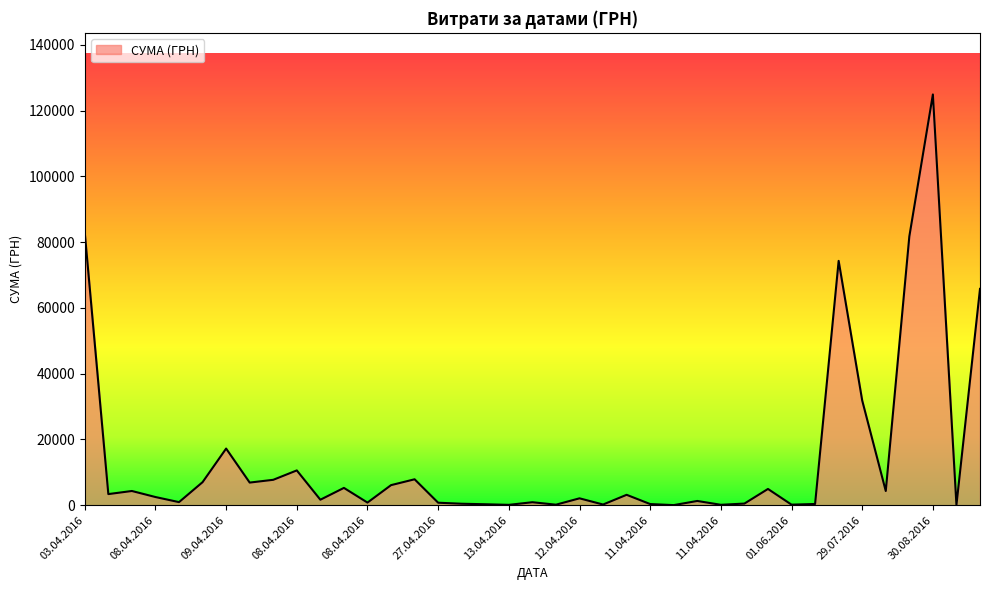

Does the chart have visible grid lines?

No